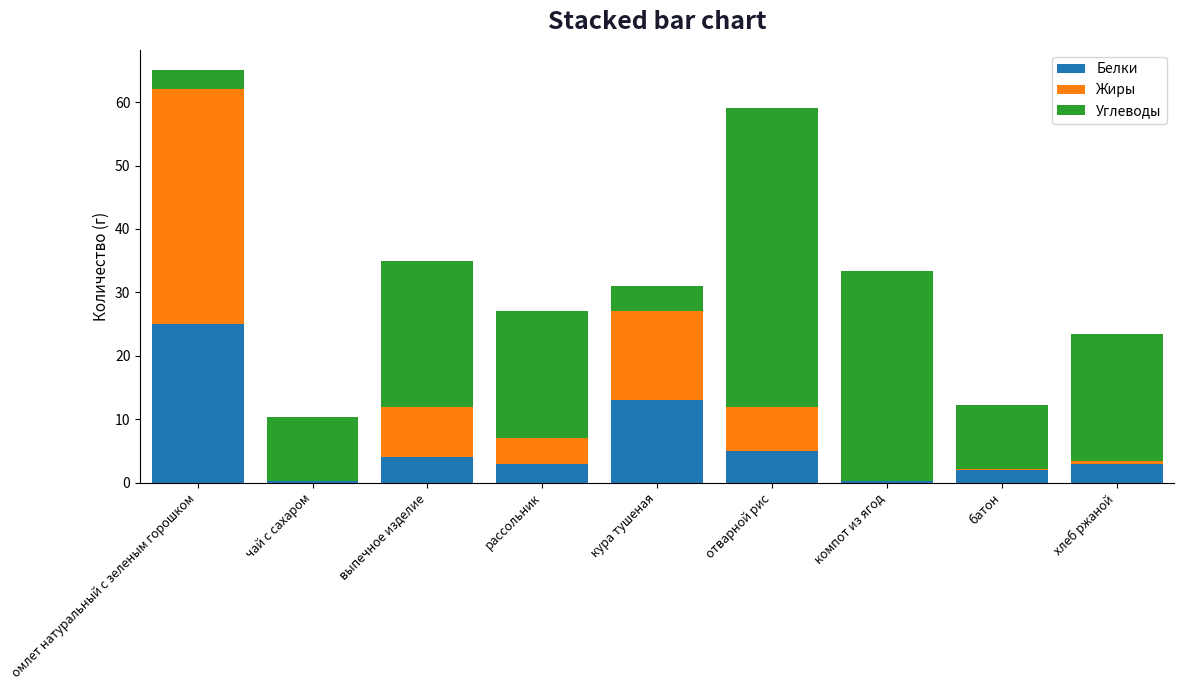

How many distinct data groups are displayed?

3